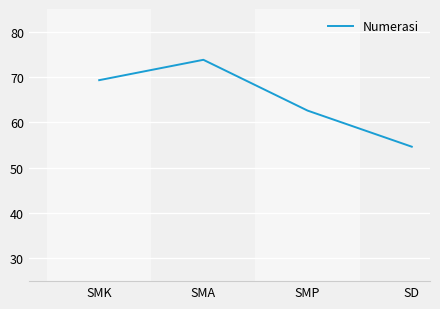

True or false: there are more than 0 points higher than both neighbors.

True